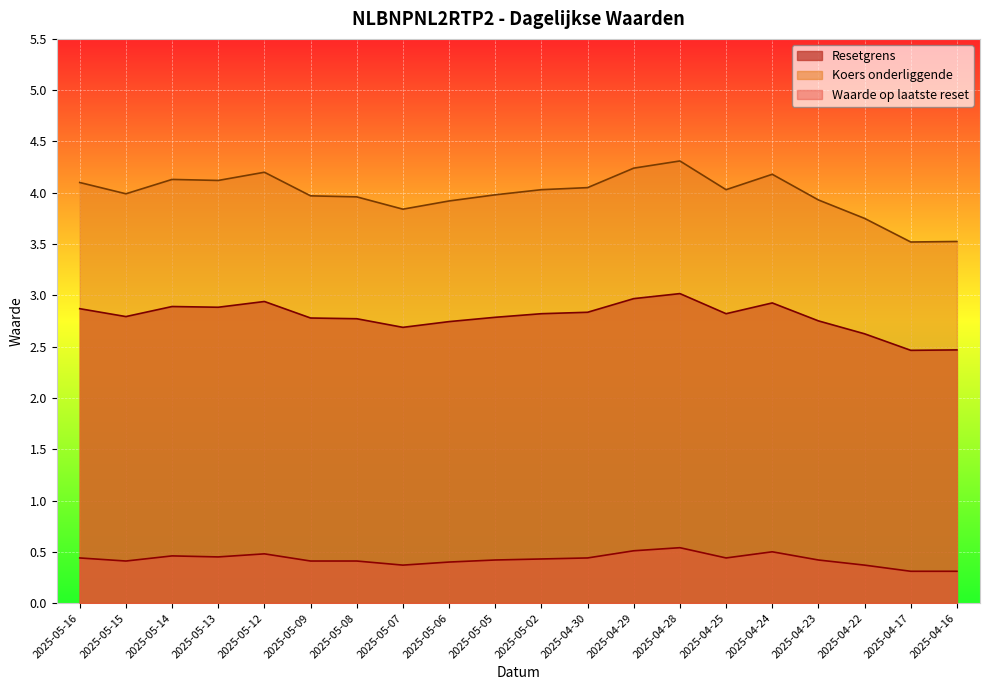

Which series has the widest spread of values?

Koers onderliggende